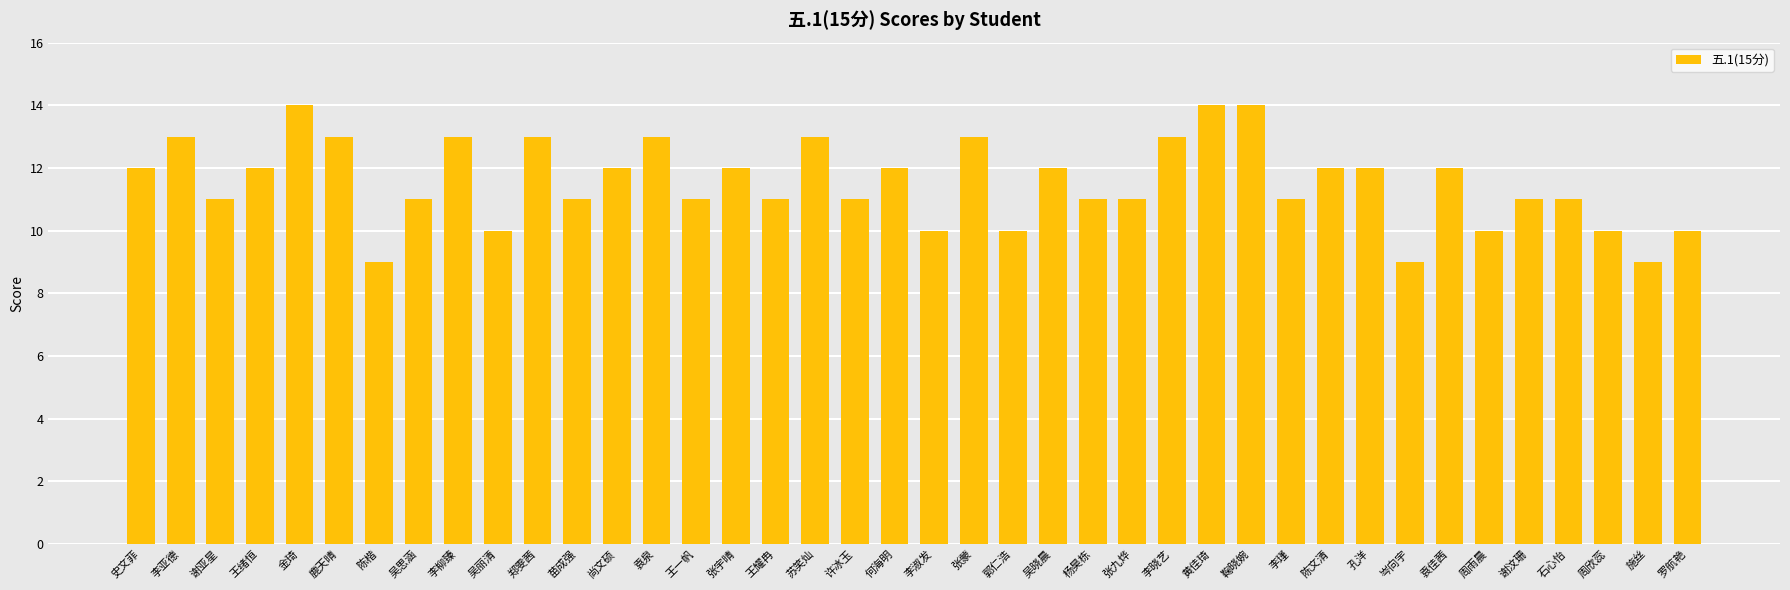

What is the difference between the maximum and minimum values?

5